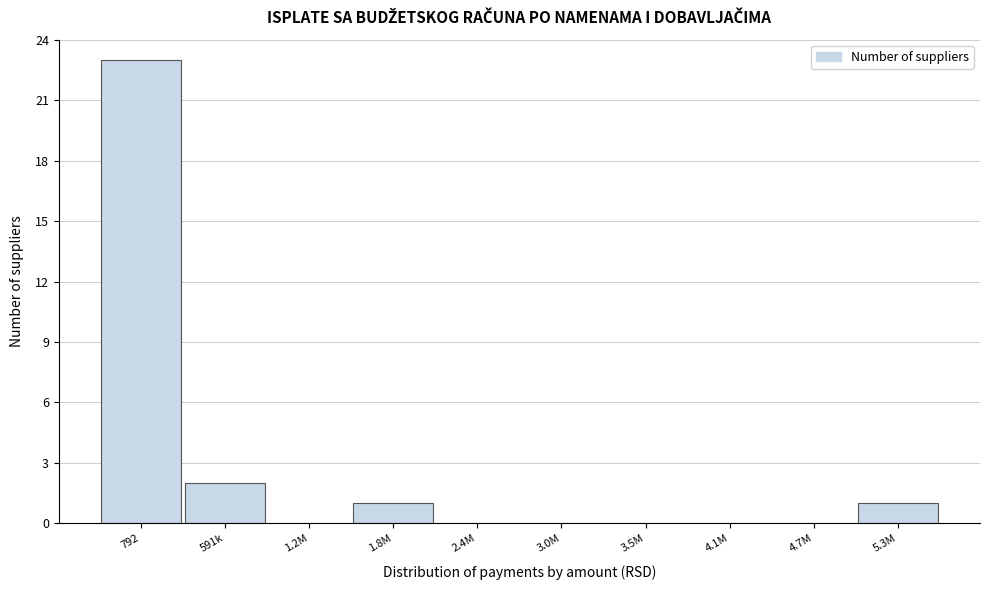

Reading left to right, what are all the values shown in this chart?

792=23	591k=2	1.2M=0	1.8M=1	2.4M=0	3.0M=0	3.5M=0	4.1M=0	4.7M=0	5.3M=1